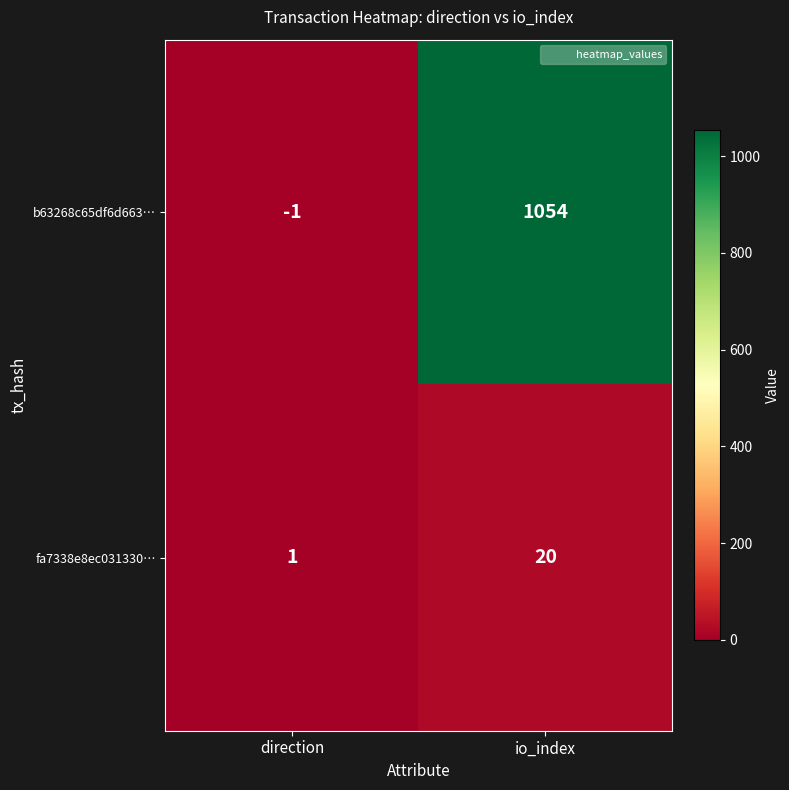

Rank the series at direction from lowest to highest value.

b63268c65df6d663…, fa7338e8ec031330…